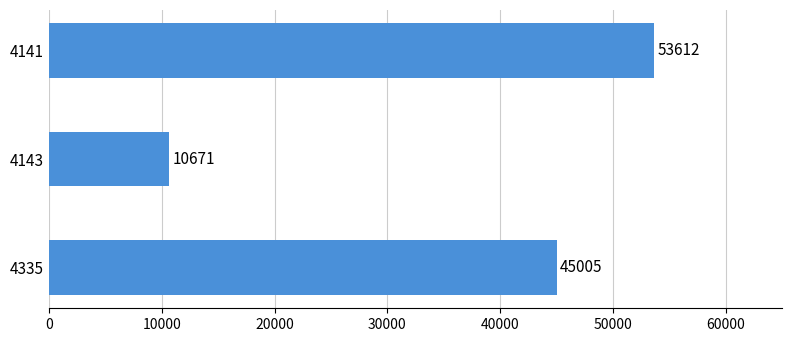

Count the number of data series in this chart.

1